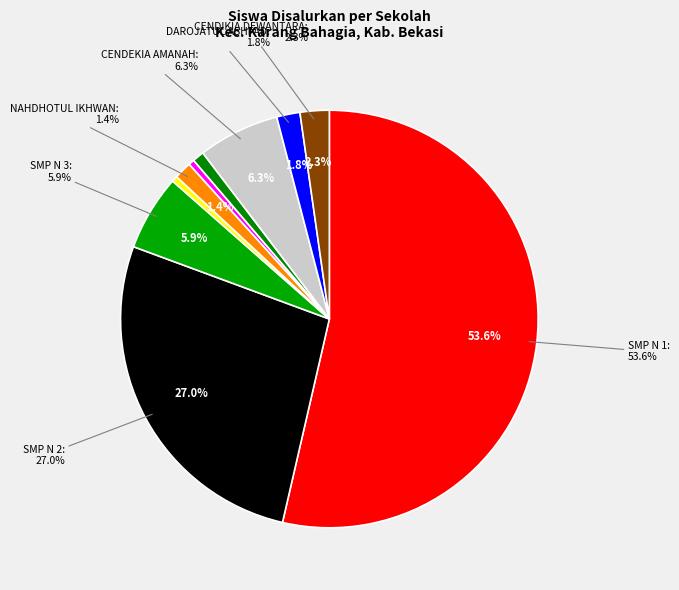

Rank the categories by value from highest to lowest.

SMP NEGERI 1 KARANG BAHAGIA, SMP NEGERI 2 KARANG BAHAGIA, SMPIT CENDEKIA AMANAH, SMP NEGERI 3 KARANG BAHAGIA, SMPS CENDIKIA DEWANTARA, SMPIT DAROJATUL ASHFAD, SMP TERPADU NAHDHOTUL IKHWAN, SMPIT AL BARKAH KATIMAHA, SMP ROUDHOTUL ILMI BOARDING SCHOOL, SMPIT AL - MUFID